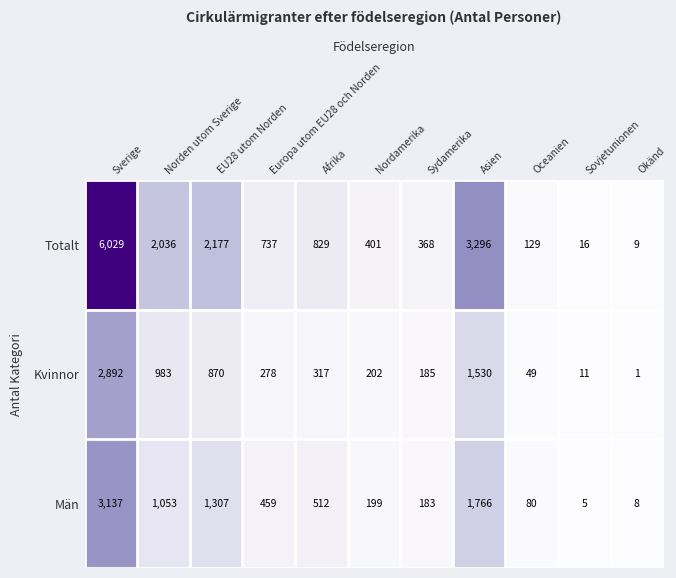

What is the maximum value shown in the chart?

6029